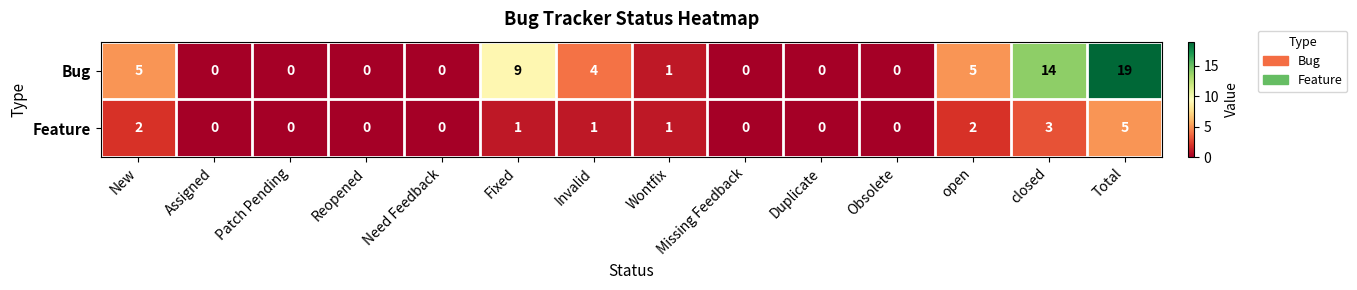

Where does the Feature series first go above 1?

New